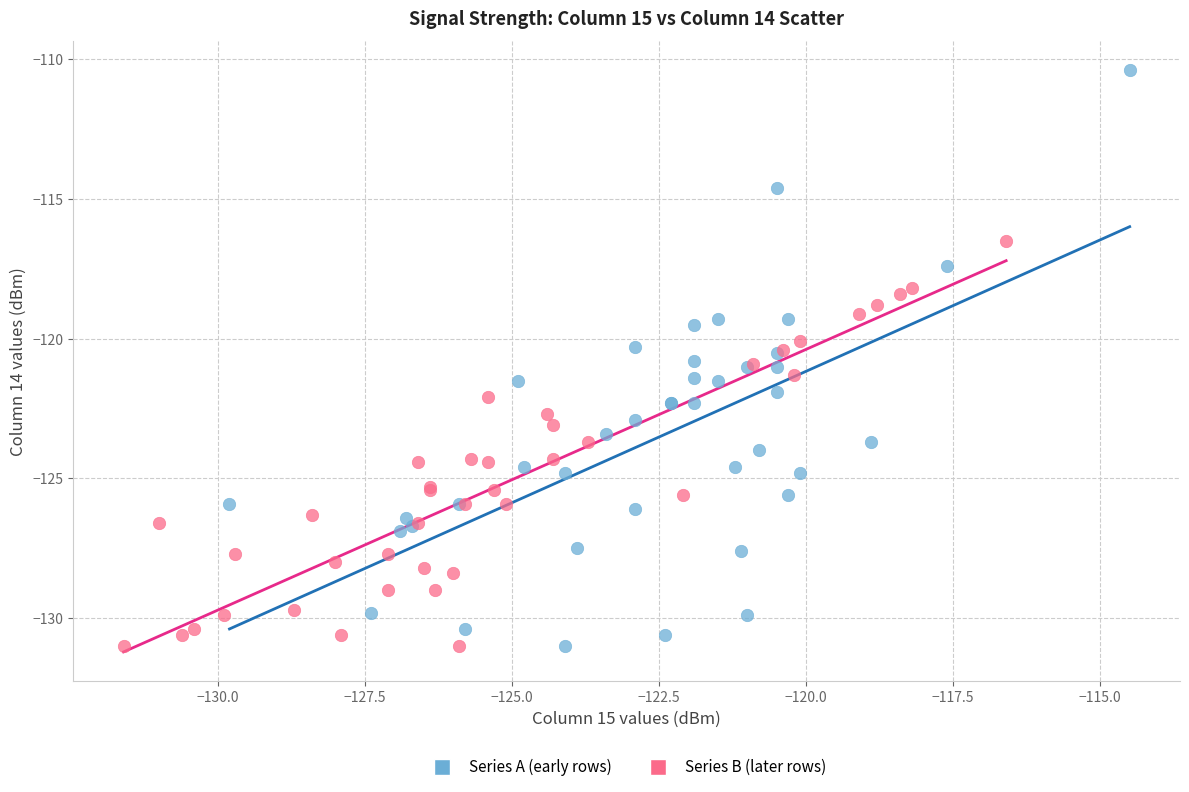

Which series has the widest spread of Y values?

Series A (early rows)